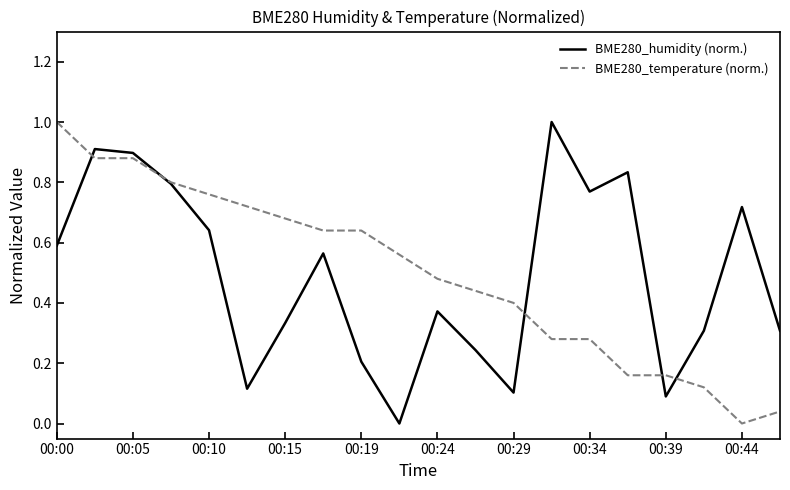

What are all the series names shown in the legend?

BME280_humidity (norm.), BME280_temperature (norm.)